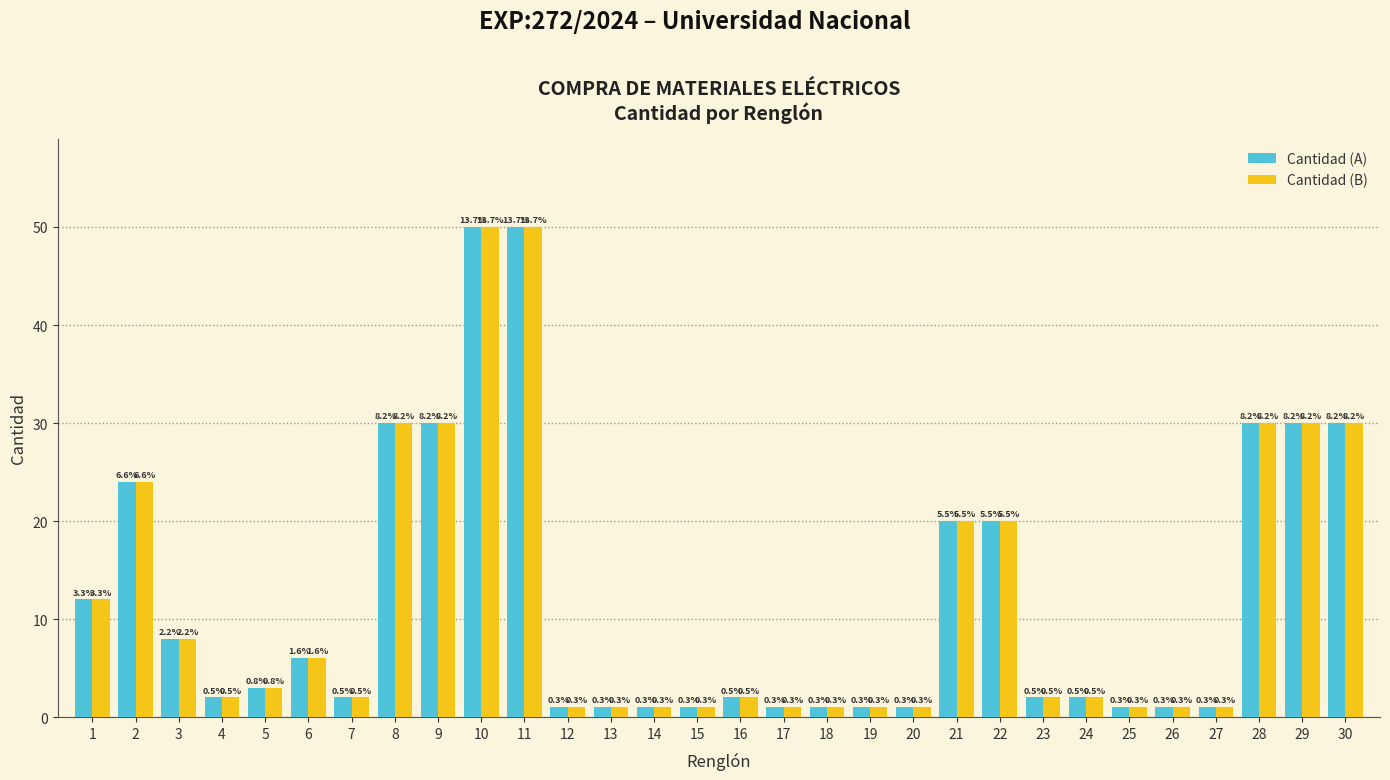

Which series has the widest spread of values?

Cantidad (A)